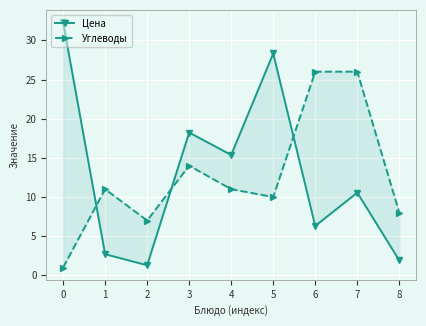

Between which two adjacent categories do Углеводы and Цена first intersect?

0 and 1